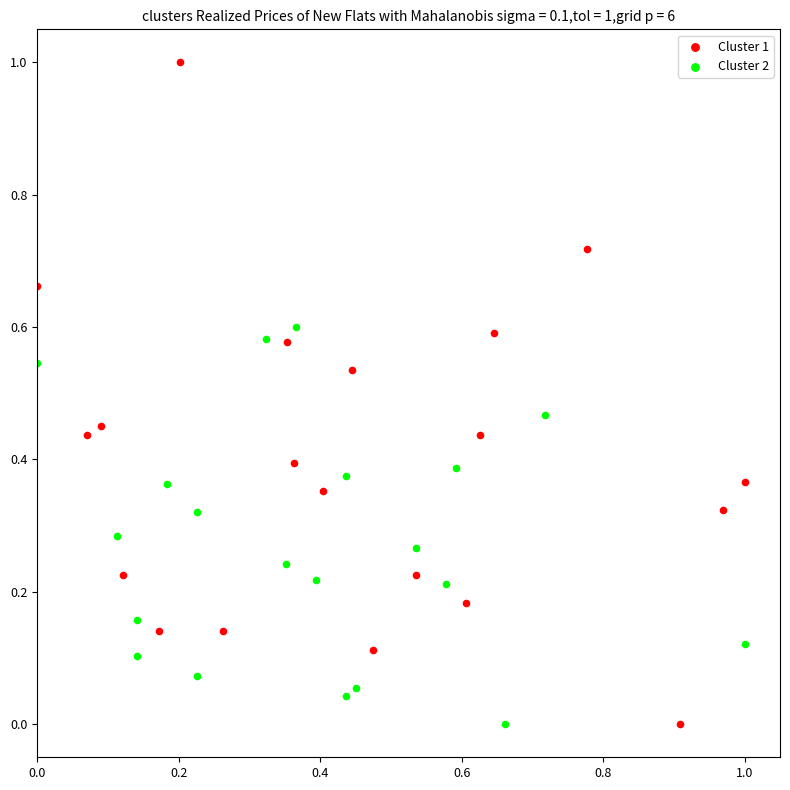

What are all the series names shown in the legend?

Cluster 1, Cluster 2